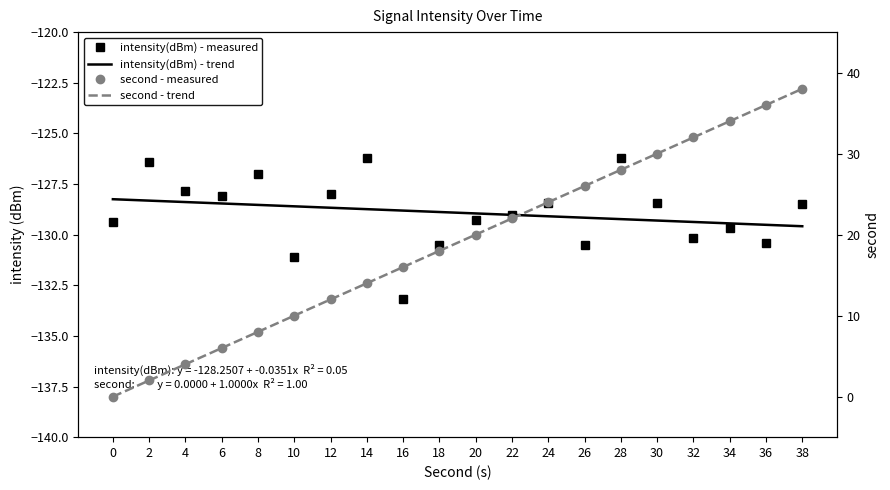

Which series has the largest range (max minus min)?

second - trend